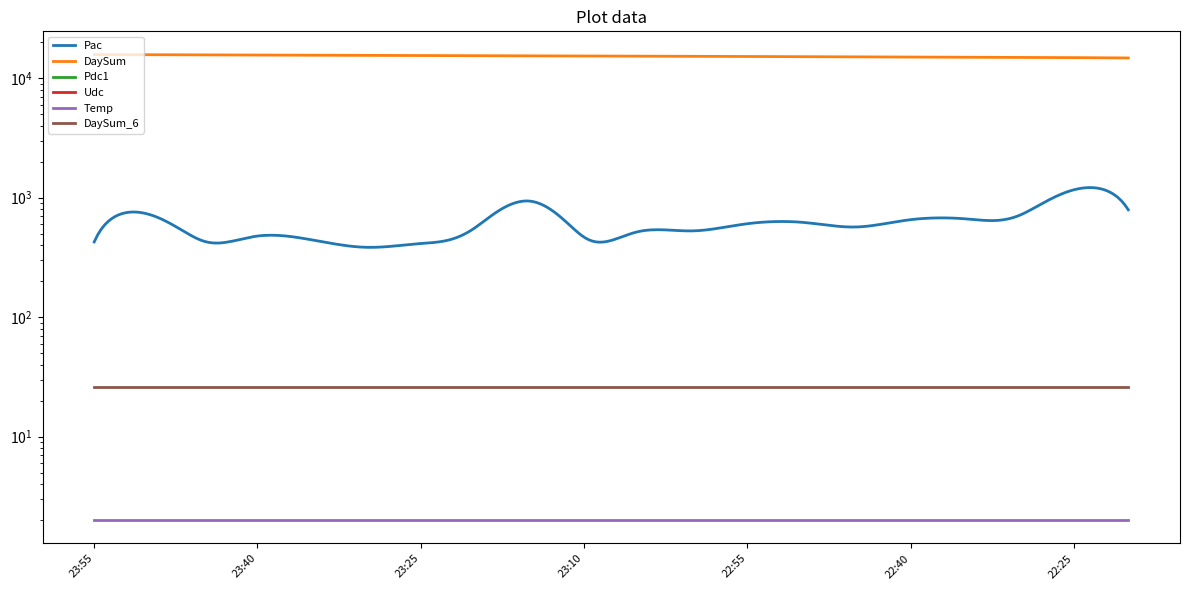

What is the minimum value for DaySum?

14758